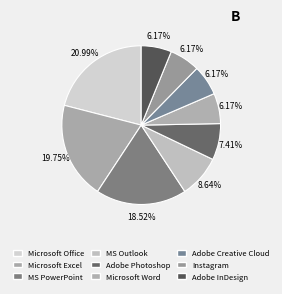

Count the number of slices in the pie.

9